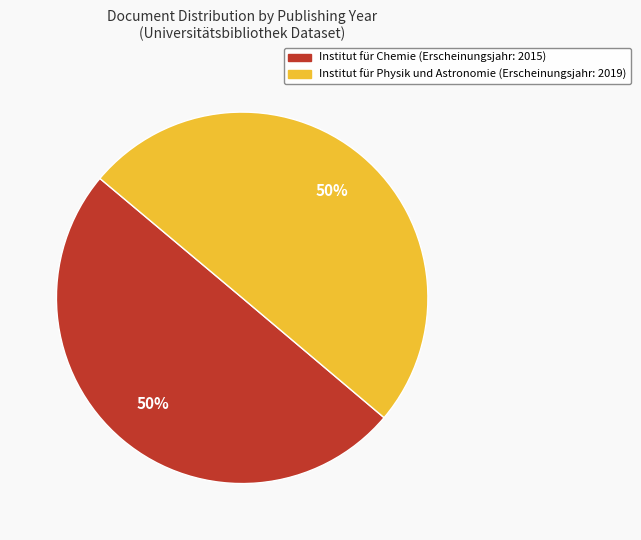

To the nearest percent, what is the average slice percentage?

50%